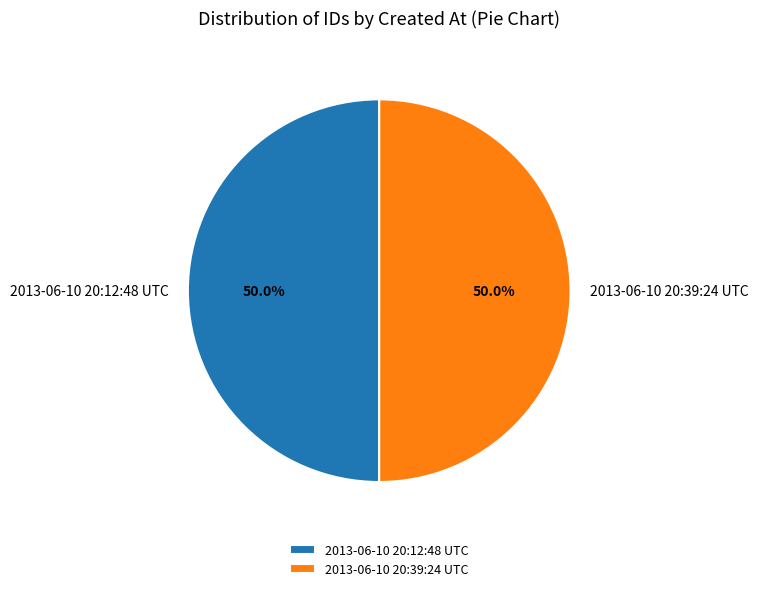

What percentage do 2013-06-10 20:39:24 UTC and 2013-06-10 20:12:48 UTC together represent?

100.0%